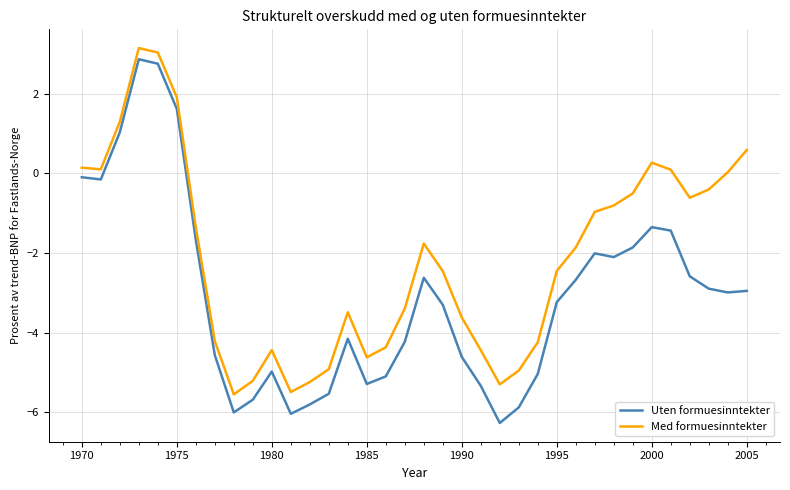

At how many categories does at least one series exceed 1?

4